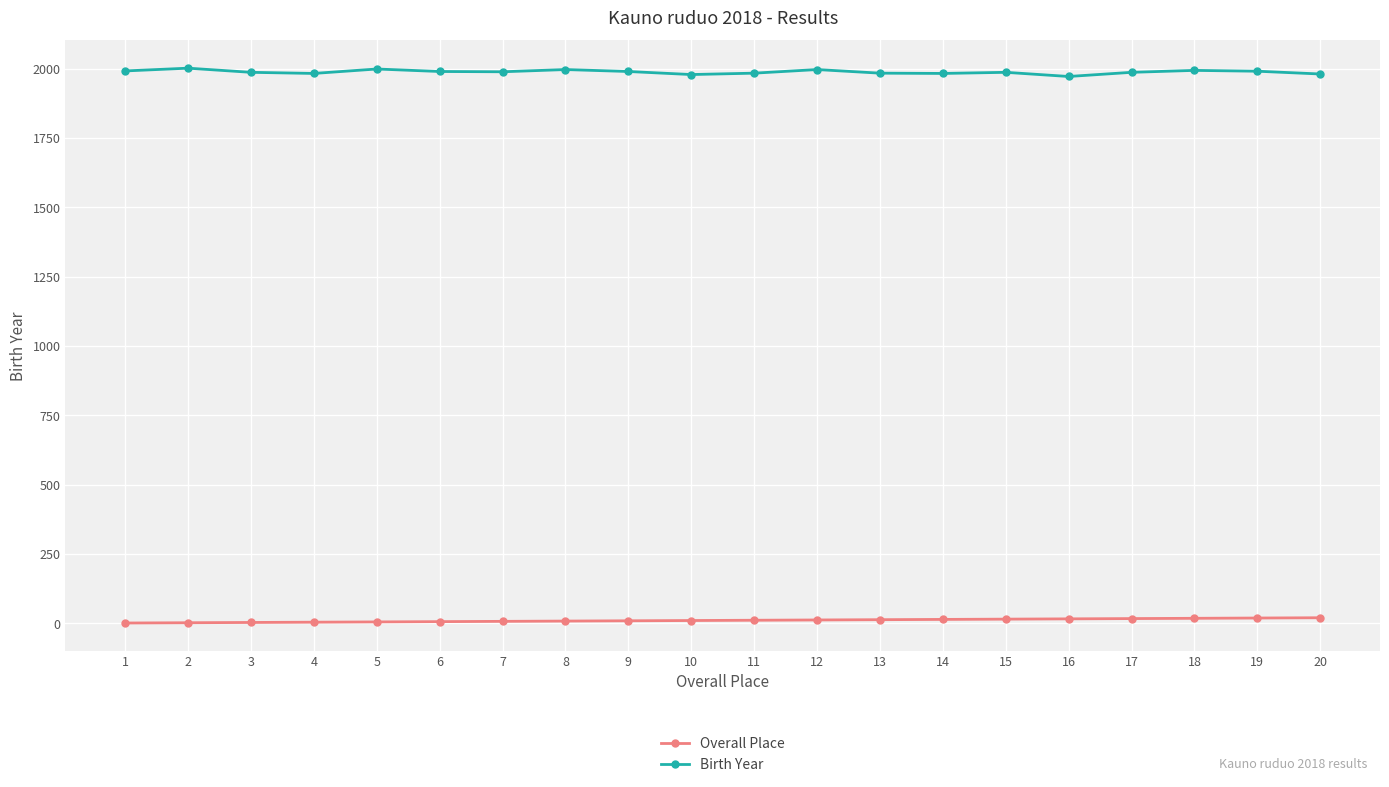

List the series in order of their overall mean, lowest first.

Overall Place, Birth Year